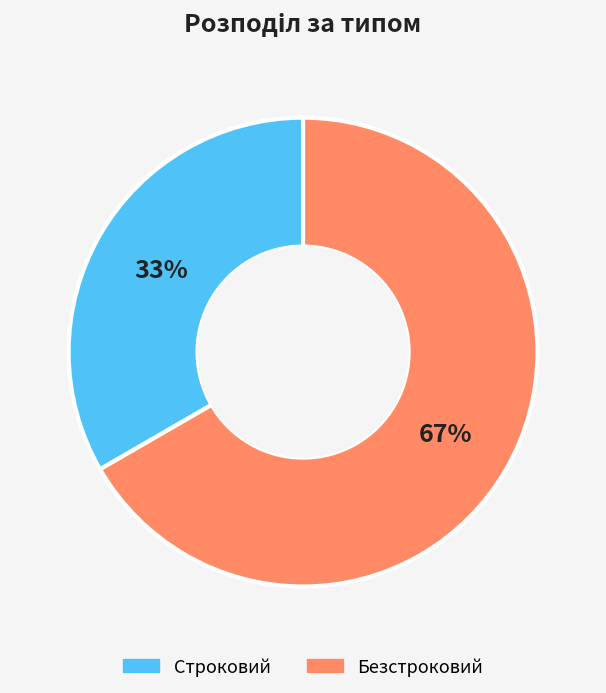

Which slice represents more than half of the pie?

Безстроковий